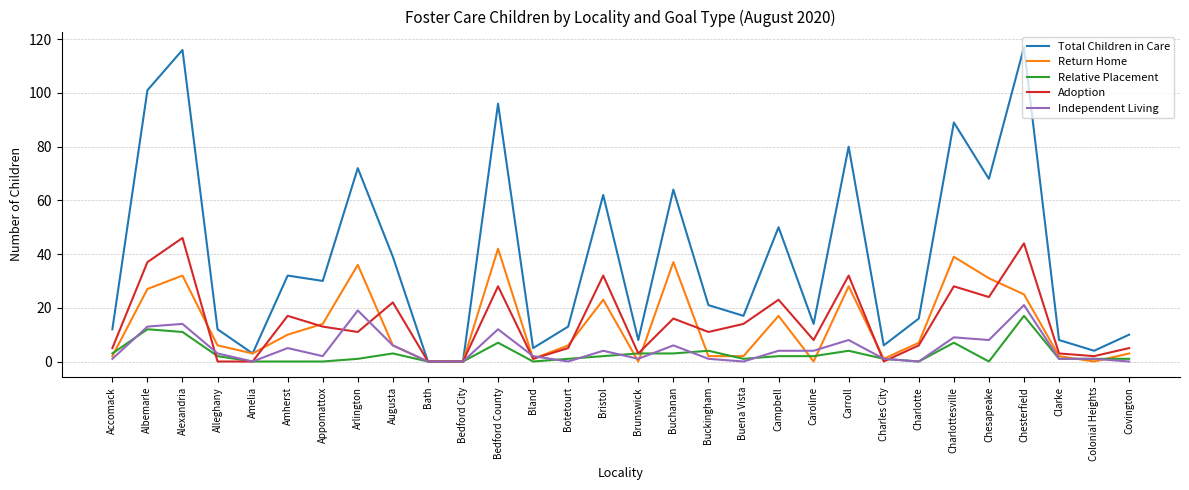

Is the value of Adoption at Campbell greater than the value of Independent Living at Buchanan?

Yes